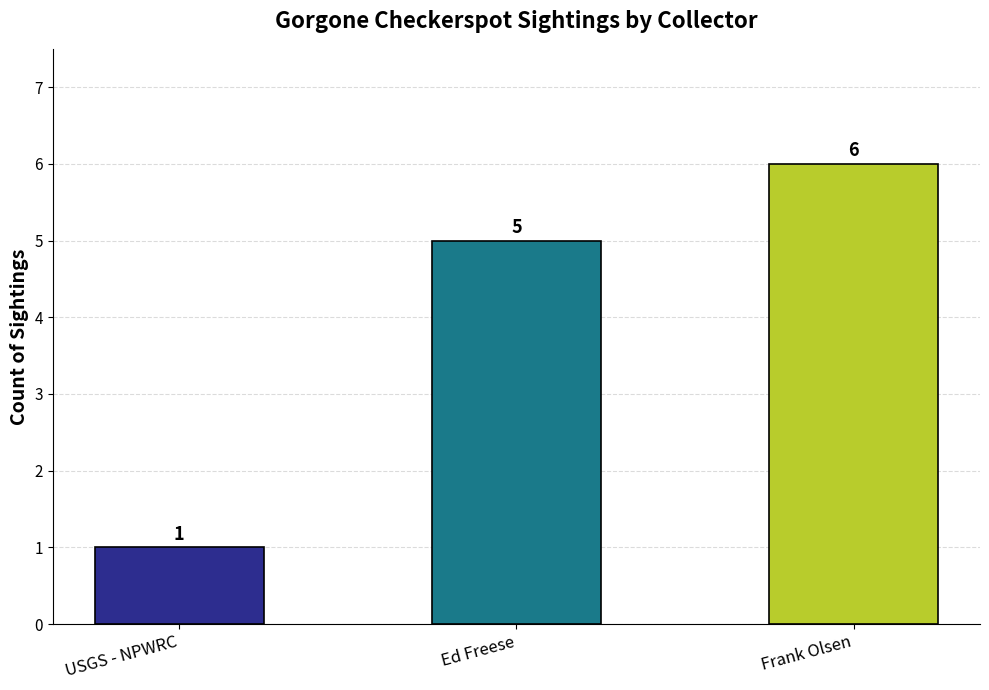

True or false: the data shows 2 at USGS - NPWRC.

False